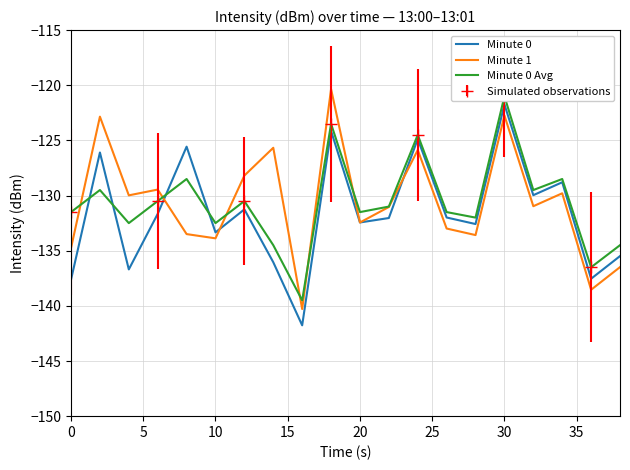

How many distinct data groups are displayed?

3